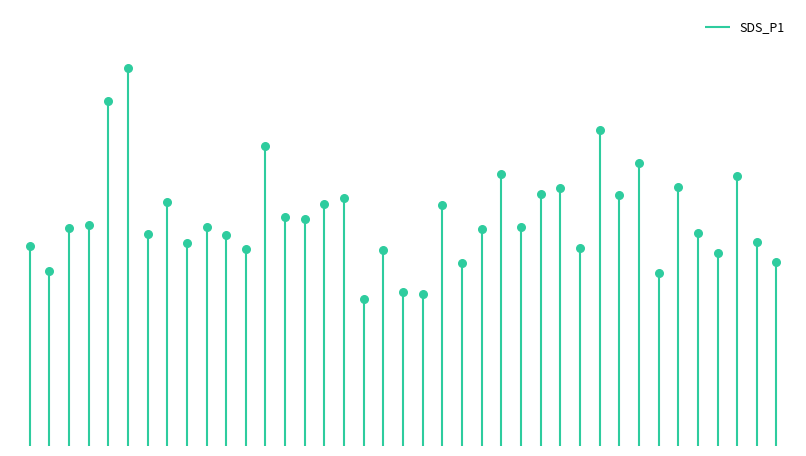

What is the change in value from -49 to -48?

+7.5